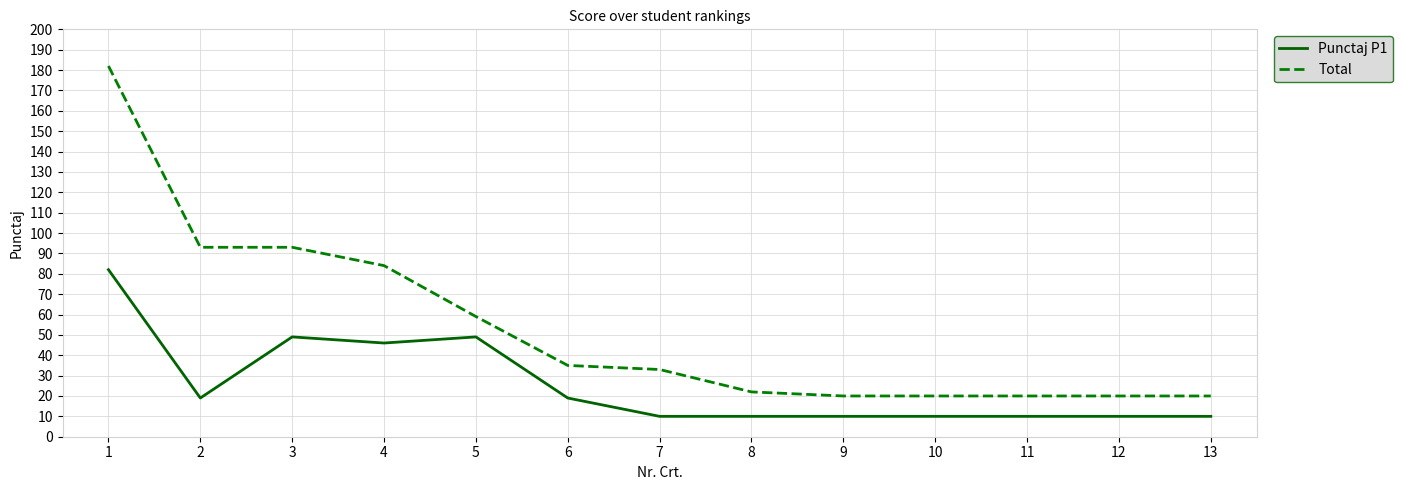

Count the number of data series in this chart.

2